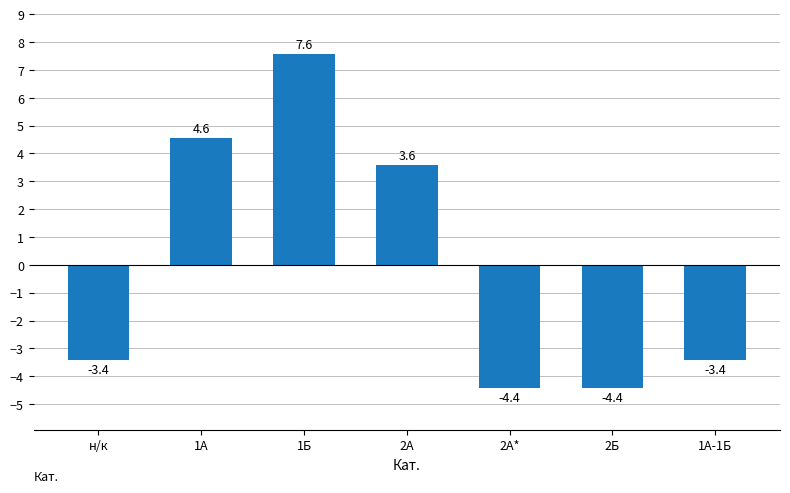

What is the change in value from н/к to 2А?

+7.0